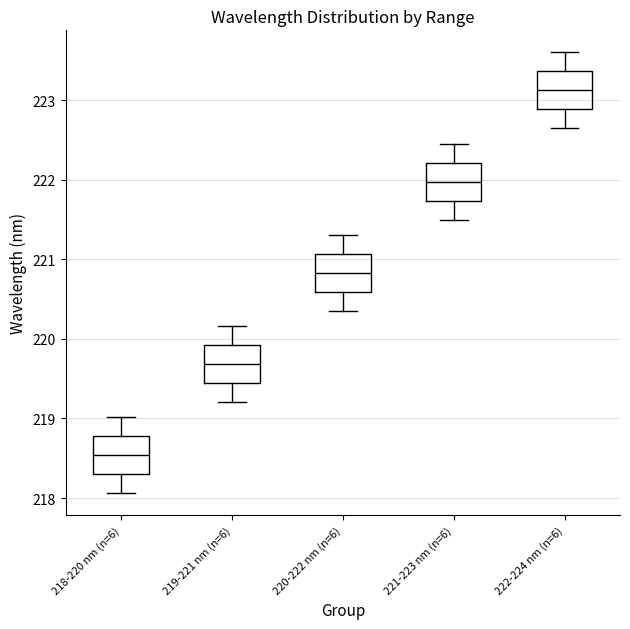

Reading left to right, read every box against the y-axis: the position of its median line, the range the box covers, and the ends of its whiskers. The values are not printed on the chart, so give them approximately, as read against the axis.

218-220 nm (n=6): median 218.5, box 218.3 to 218.8, whiskers 218.1 to 219.0
219-221 nm (n=6): median 219.7, box 219.4 to 219.9, whiskers 219.2 to 220.2
220-222 nm (n=6): median 220.8, box 220.6 to 221.1, whiskers 220.4 to 221.3
221-223 nm (n=6): median 222.0, box 221.7 to 222.2, whiskers 221.5 to 222.5
222-224 nm (n=6): median 223.1, box 222.9 to 223.4, whiskers 222.6 to 223.6